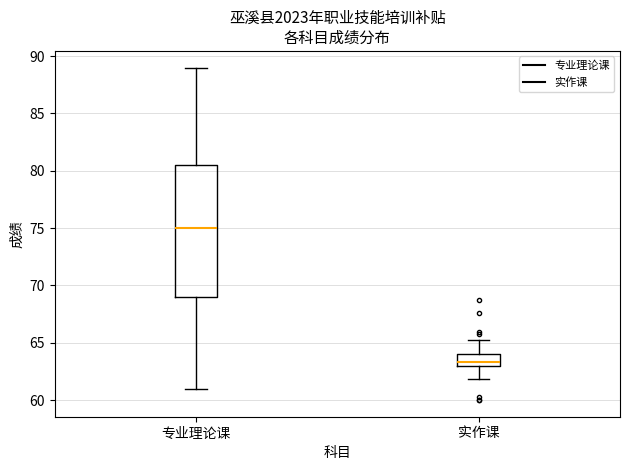

Which box's median line is the highest?

专业理论课